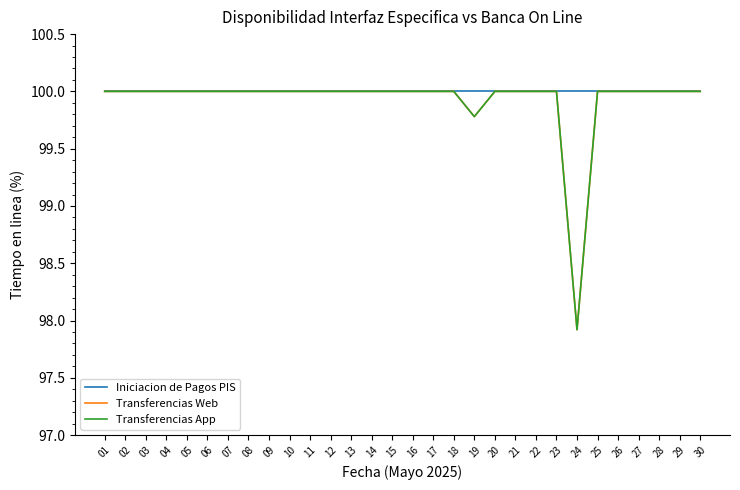

At 19, list the series in order from largest to smallest.

Iniciacion de Pagos PIS, Transferencias Web, Transferencias App